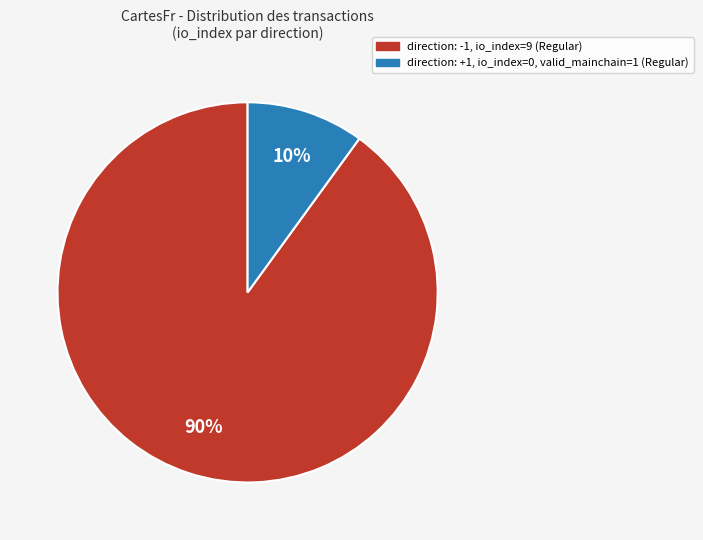

To the nearest percent, what is the average slice percentage?

50%